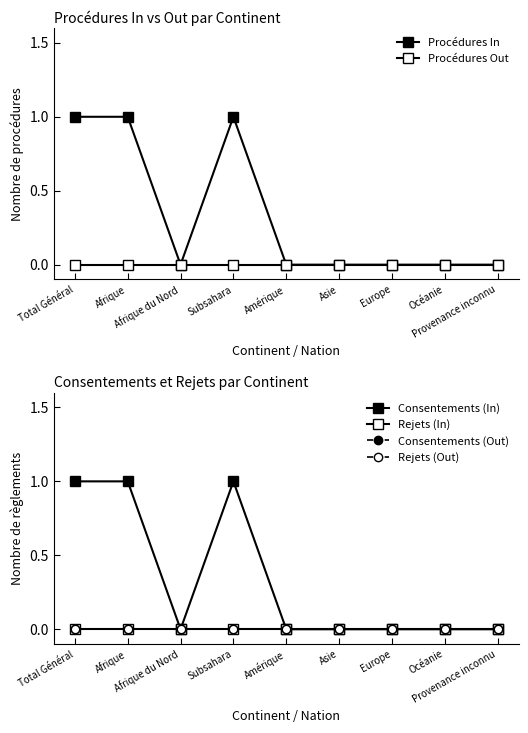

Which series has the largest total across all categories?

Procédures In